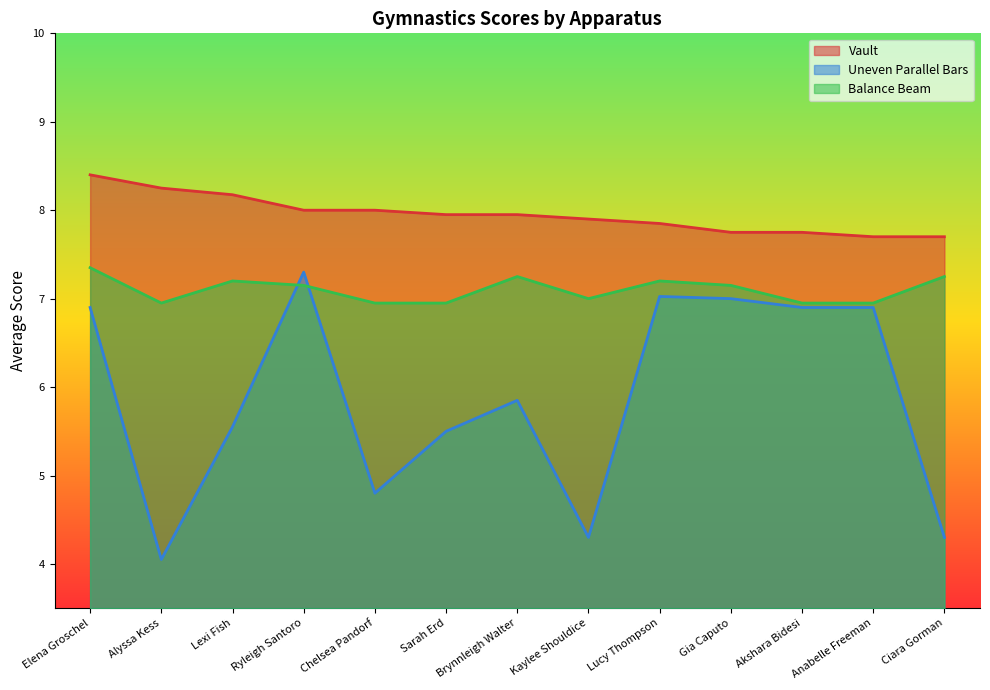

How many data points does each series have?

13